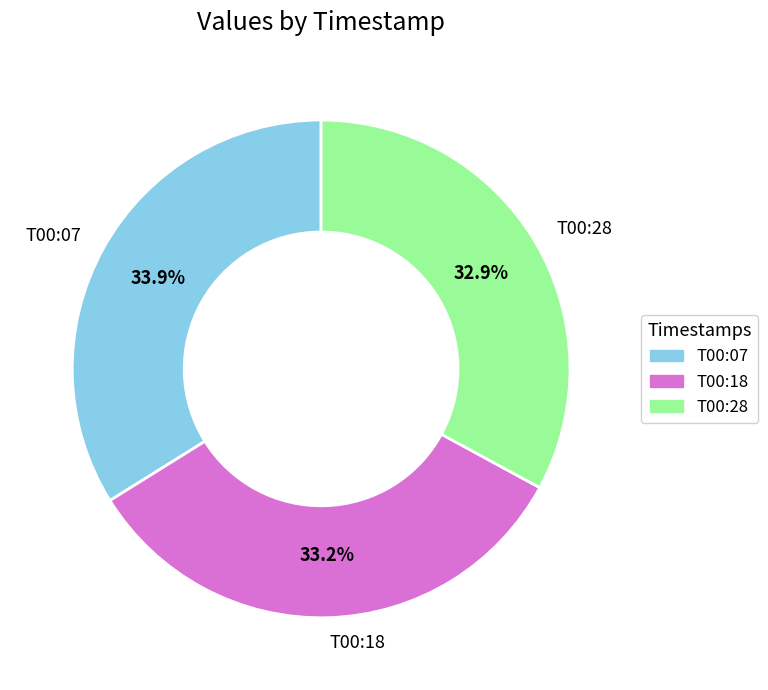

What is the largest slice in the pie chart?

T00:07